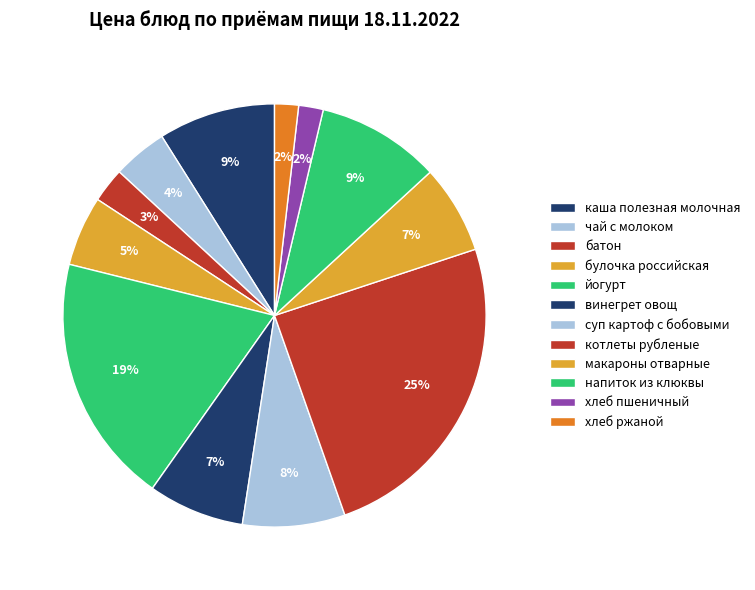

To the nearest percent, what is the combined percentage of йогурт and макароны отварные?

26%